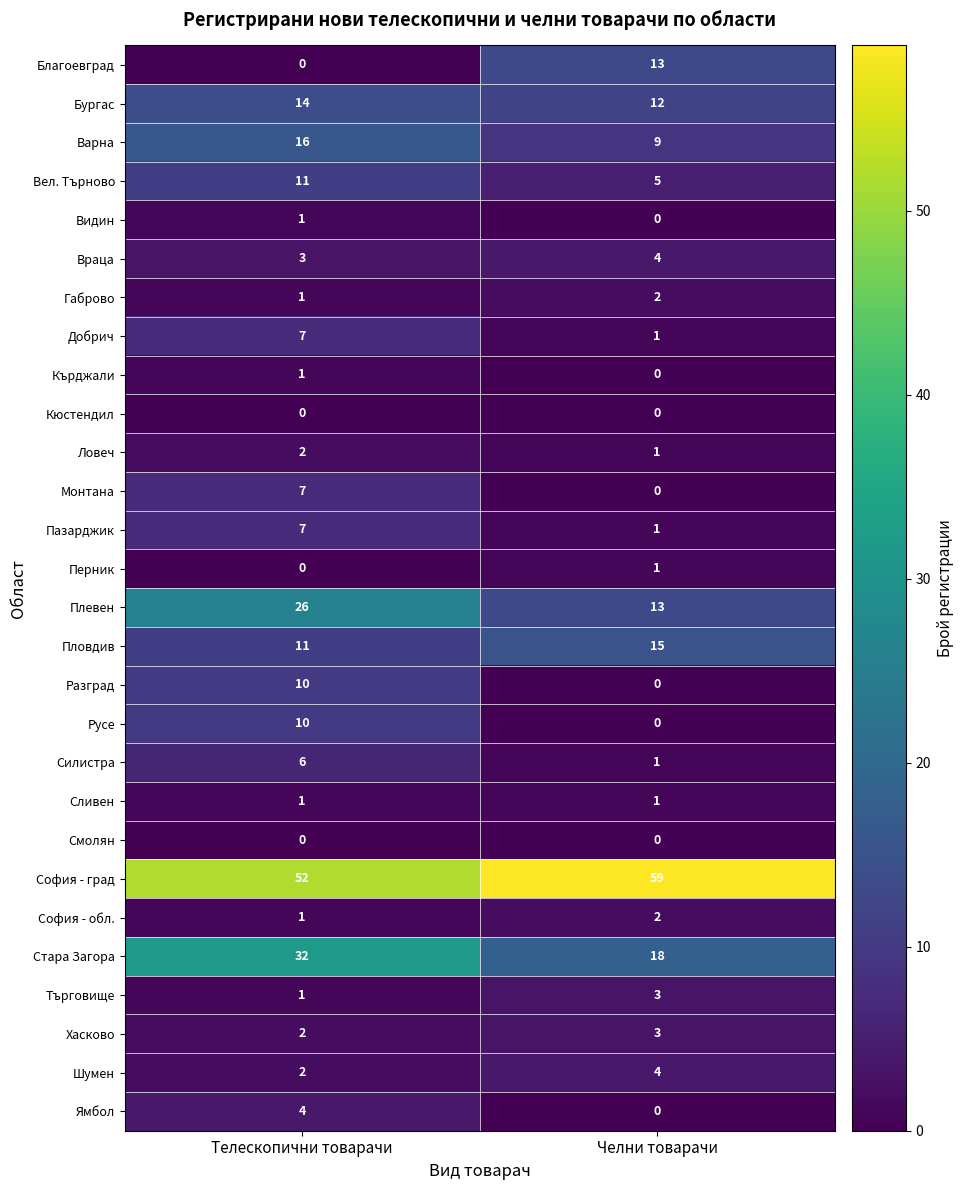

What is the sum of all Силистра values?

7